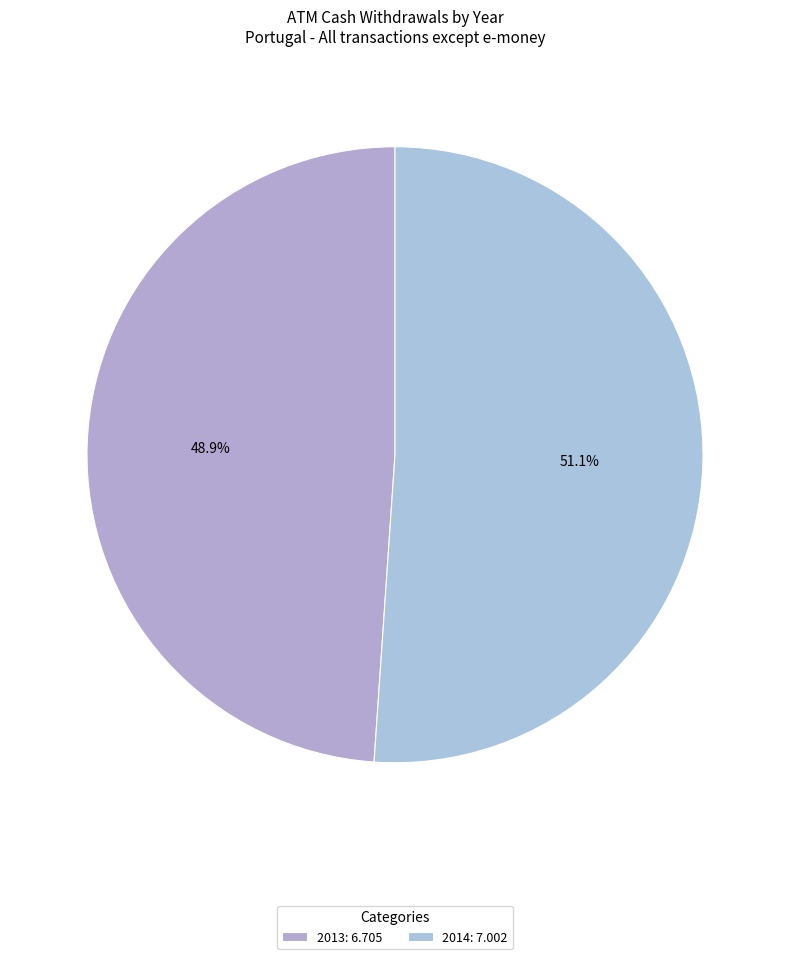

To the nearest percent, what is the difference between the largest and smallest slice percentages?

2%